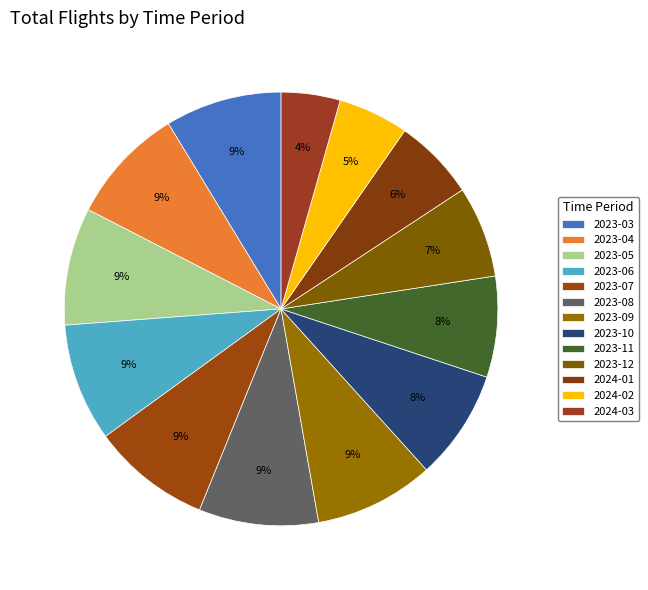

Is 2023-06 the majority of the pie?

No